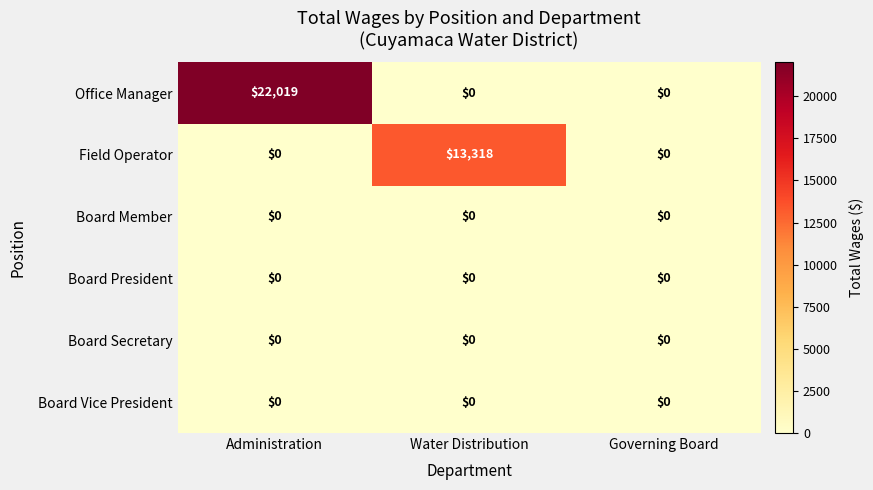

What is the maximum value shown in the chart?

22019